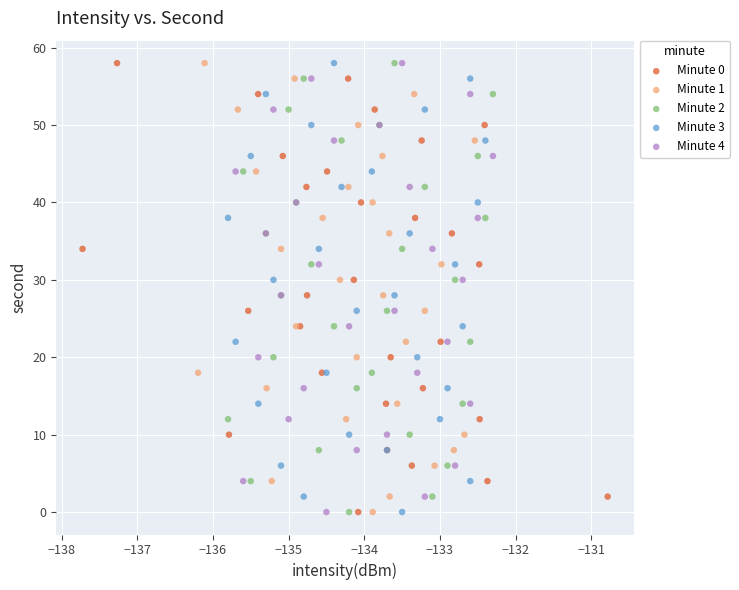

What are all the series names shown in the legend?

Minute 0, Minute 1, Minute 2, Minute 3, Minute 4